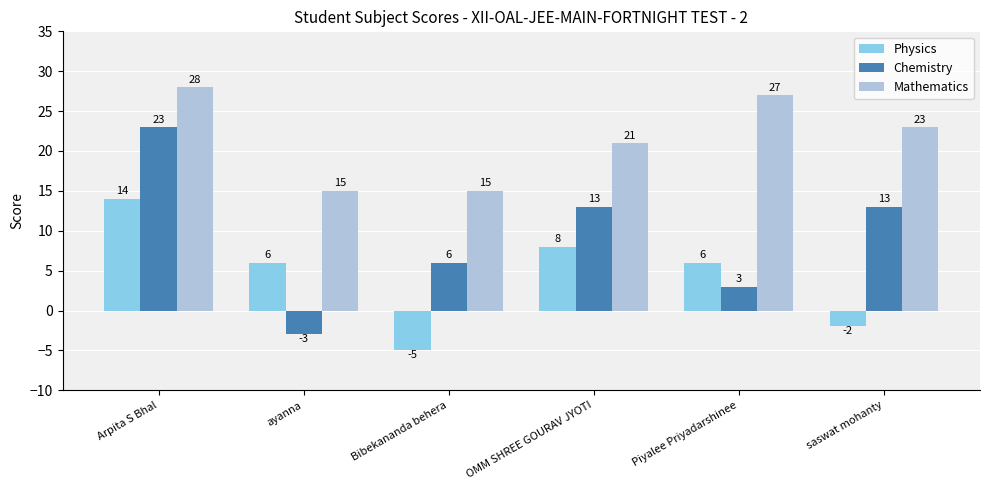

What is the total value across all series at Arpita S Bhal?

65